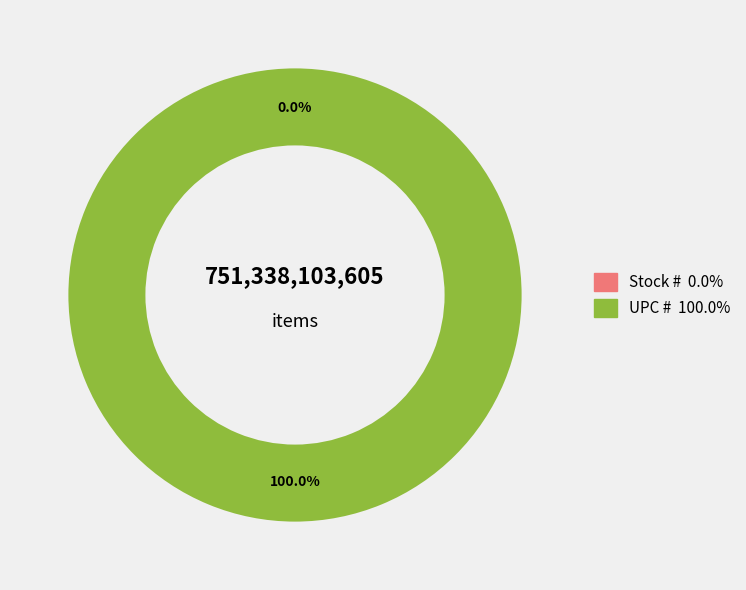

What is the majority slice?

UPC #